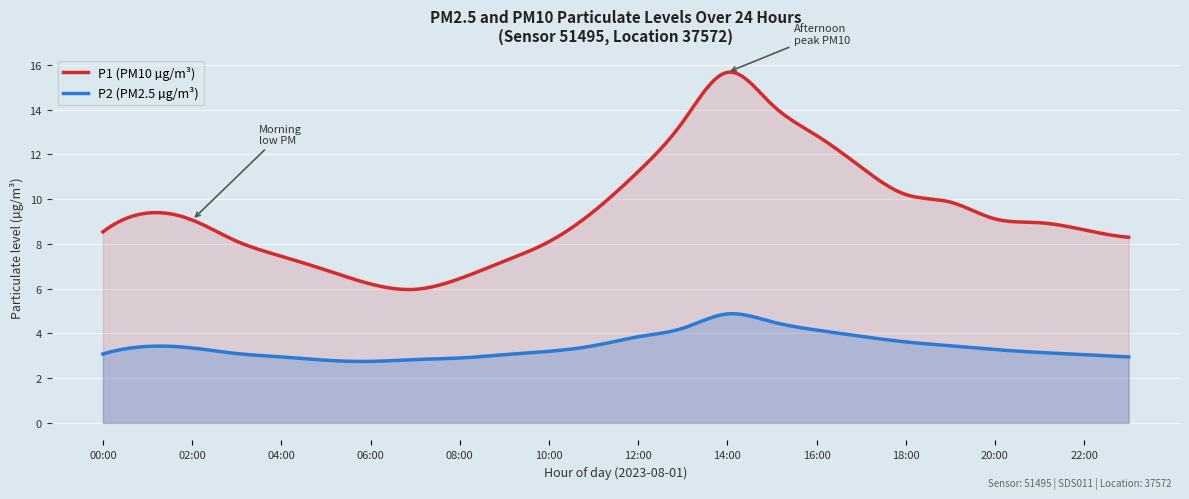

In P2, how many points are lower than both neighbors (excluding endpoints)?

1